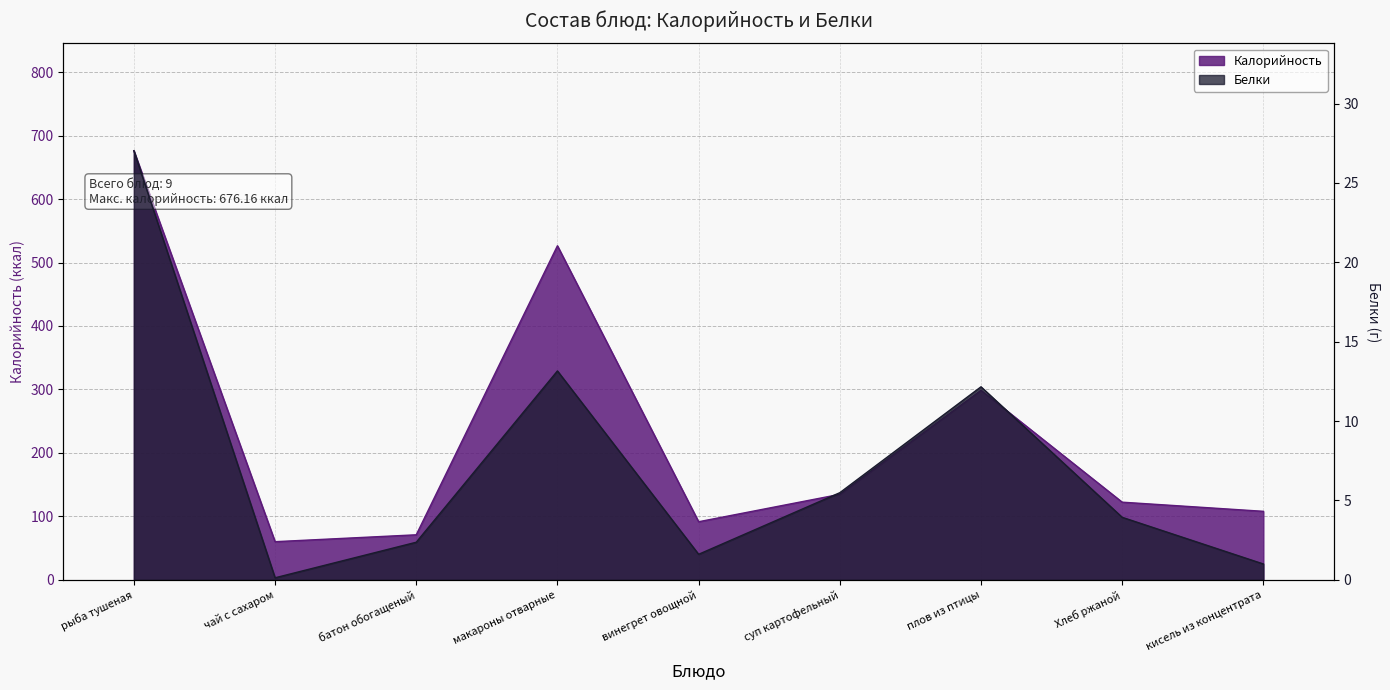

What is the average value of the Белки series?

7.4